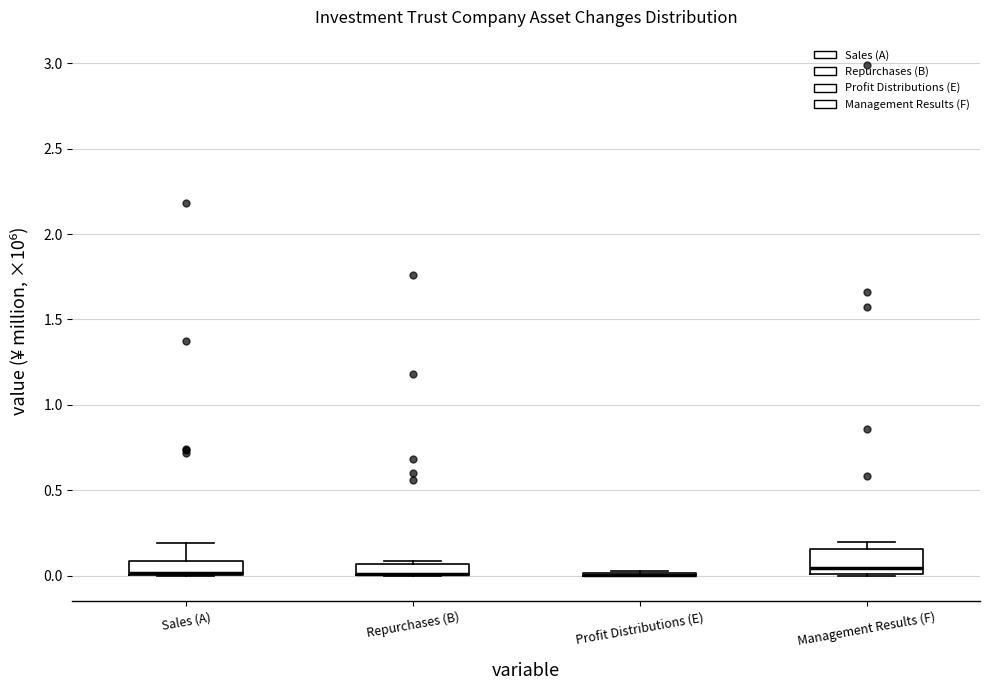

Where does the median line of the box for Management Results (F) sit on the y-axis? The values are not printed on the chart, so give them approximately, as read against the axis.

0.05